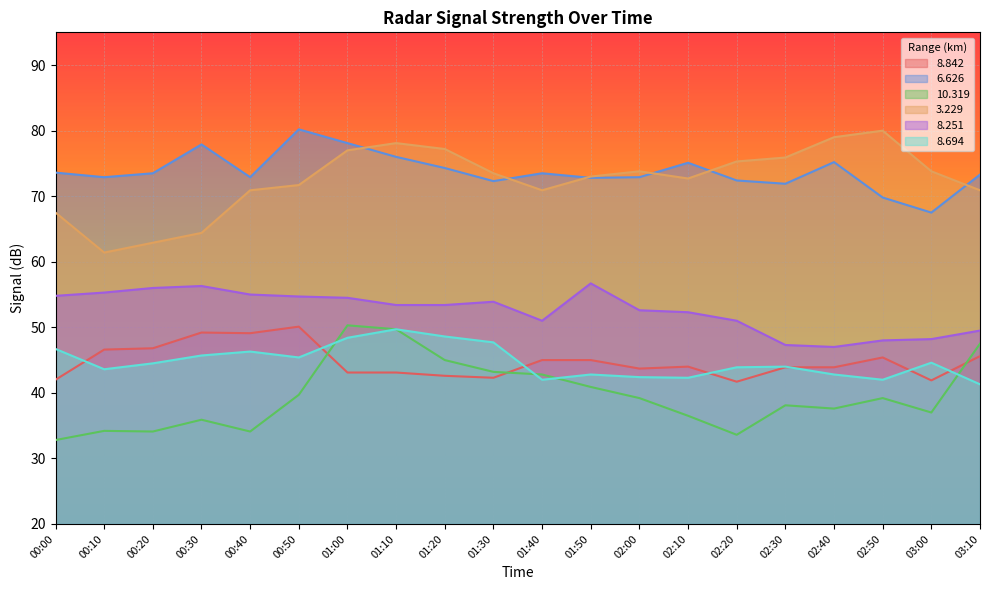

At which label does   6.626 reach its minimum?

03:00